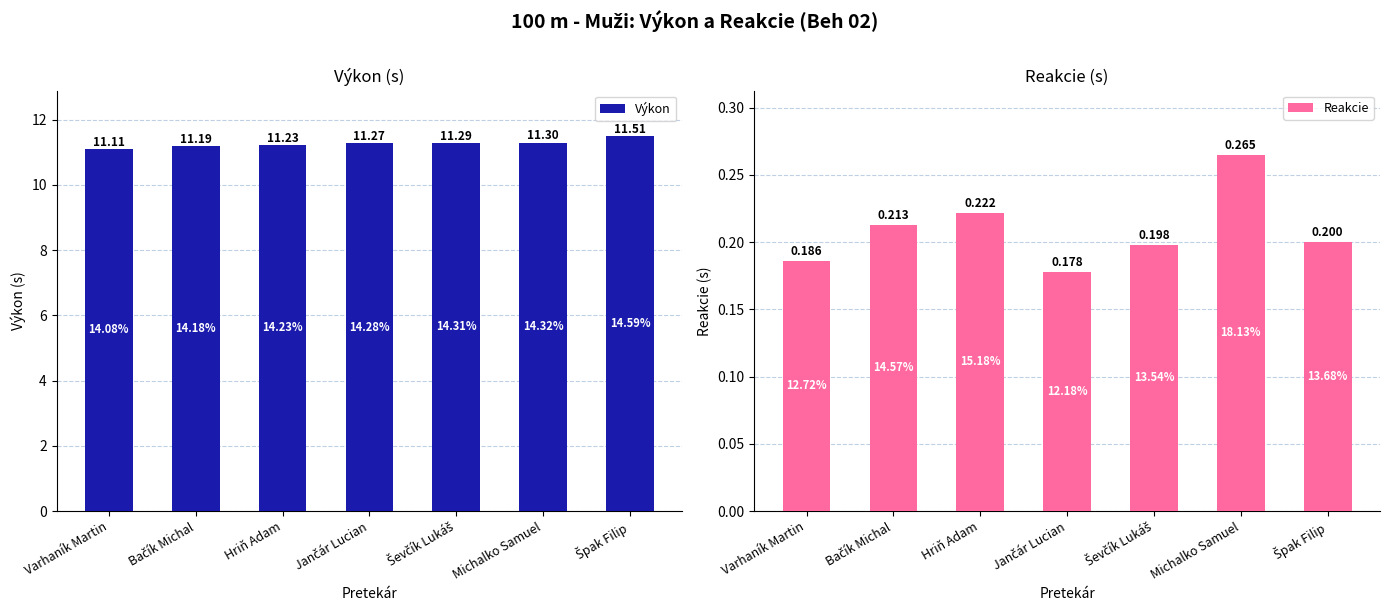

Rank the series by their maximum value, from highest to lowest.

Výkon, Reakcie